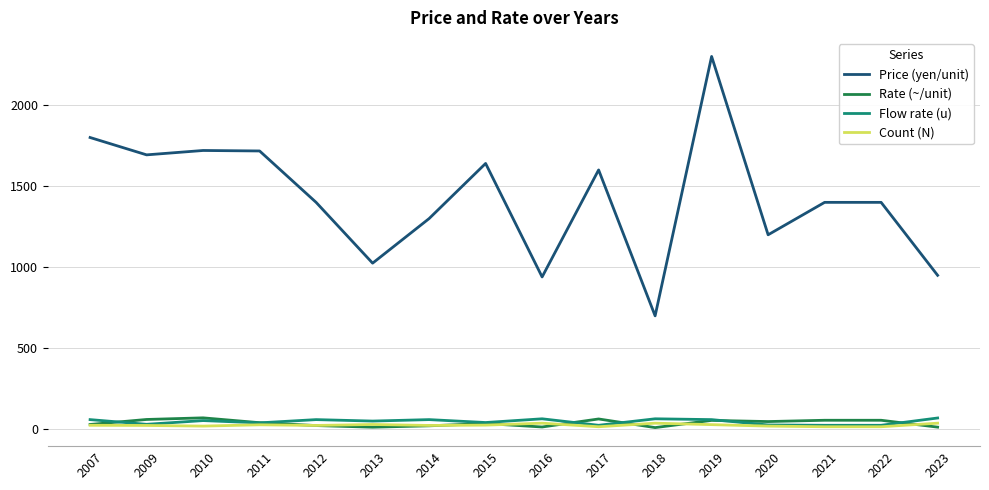

What is the difference between the Flow rate (u) values at 2020 and 2022?

2.0